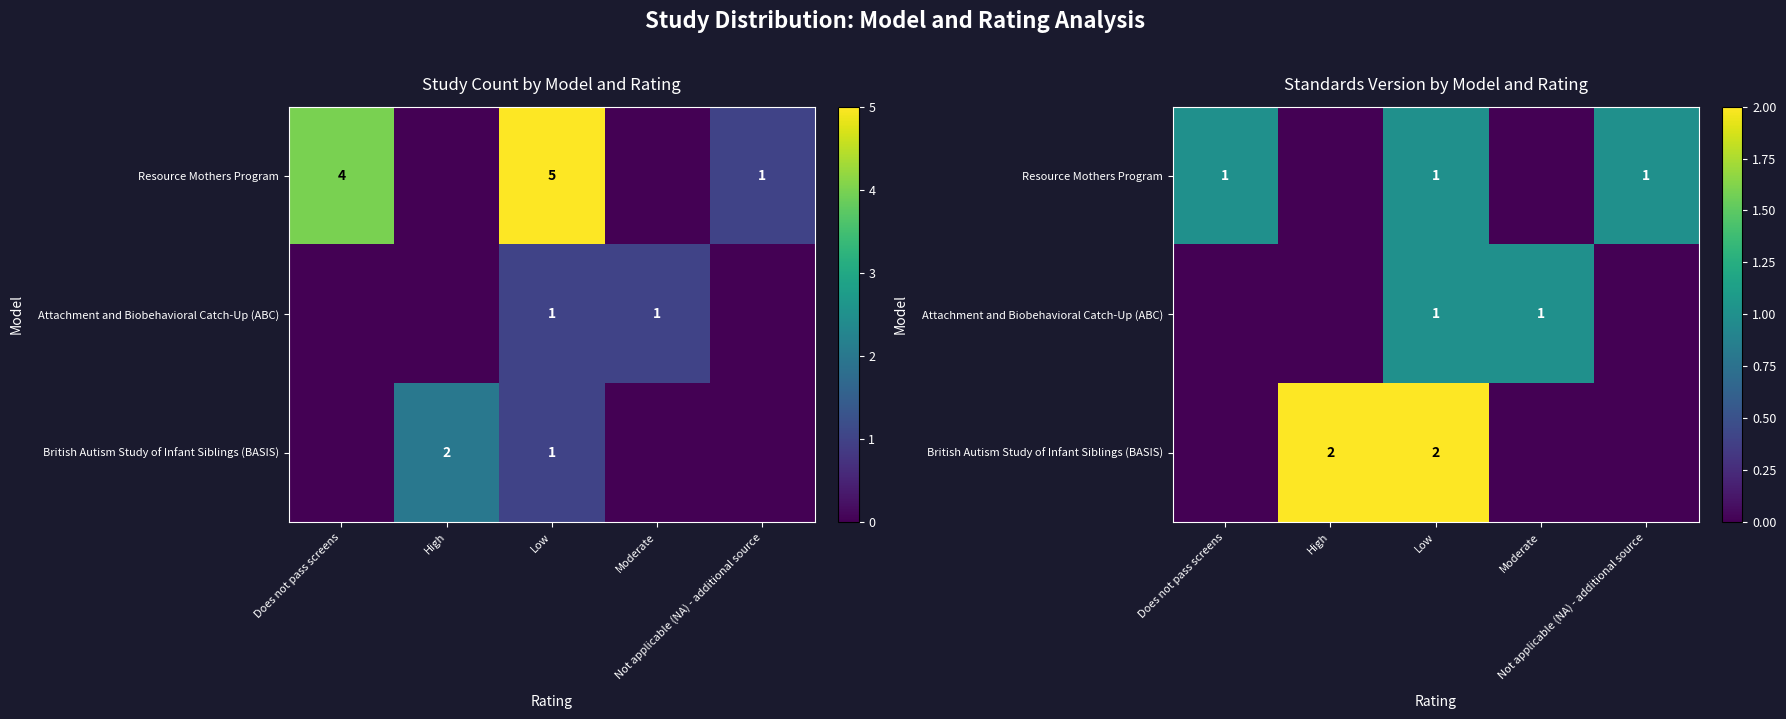

Is it true that British Autism Study of Infant Siblings (BASIS) equals 0 at Moderate?

True